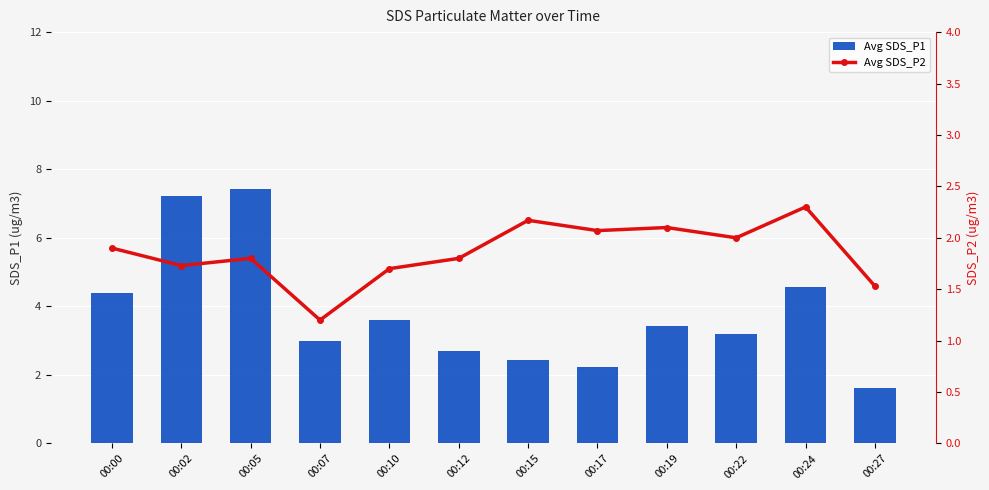

Reading right to left, list all the values displayed in this chart.

Avg SDS_P1: 1.6	4.6	3.2	3.4	2.2	2.4	2.7	3.6	3.0	7.4	7.2	4.4
Avg SDS_P2: 1.5	2.3	2.0	2.1	2.1	2.2	1.8	1.7	1.2	1.8	1.7	1.9